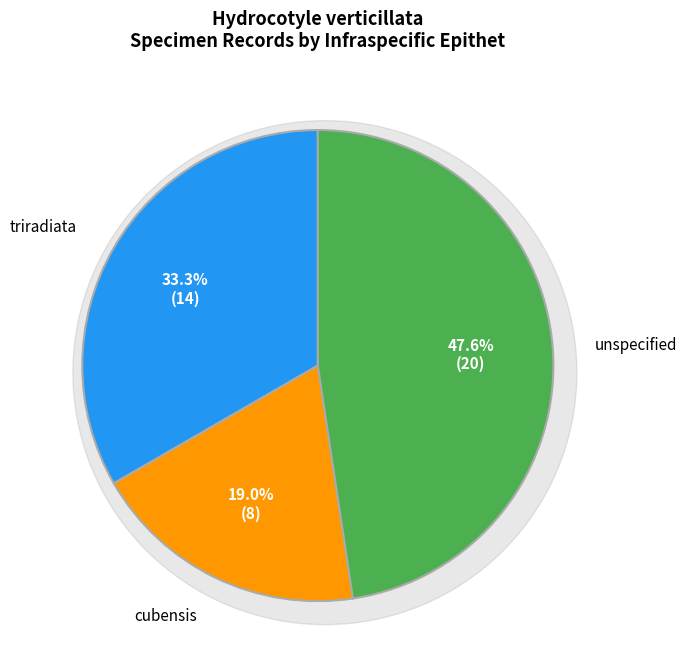

What percentage do cubensis and triradiata together represent?

52.4%